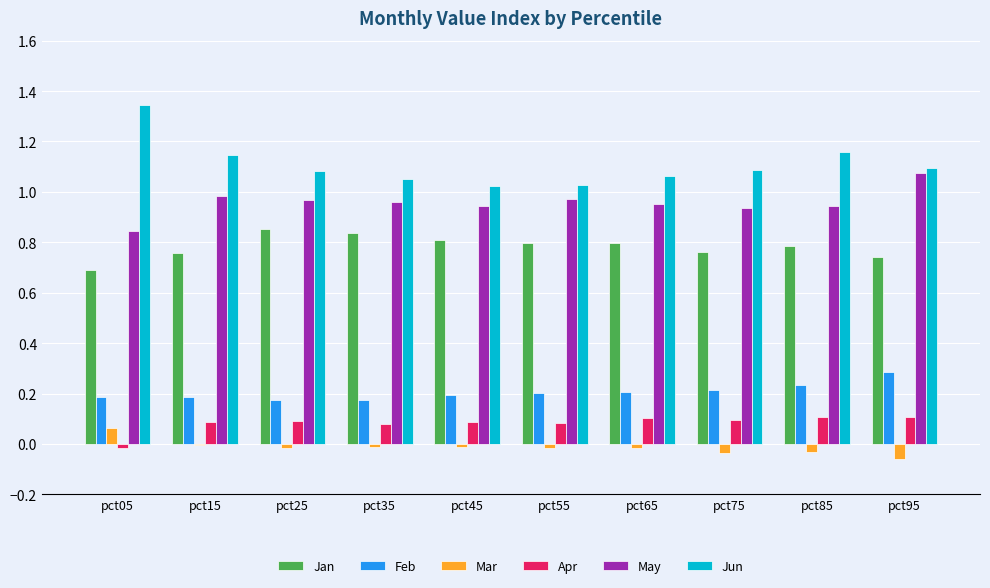

True or false: Feb has a value of 0.3 at pct35.

False